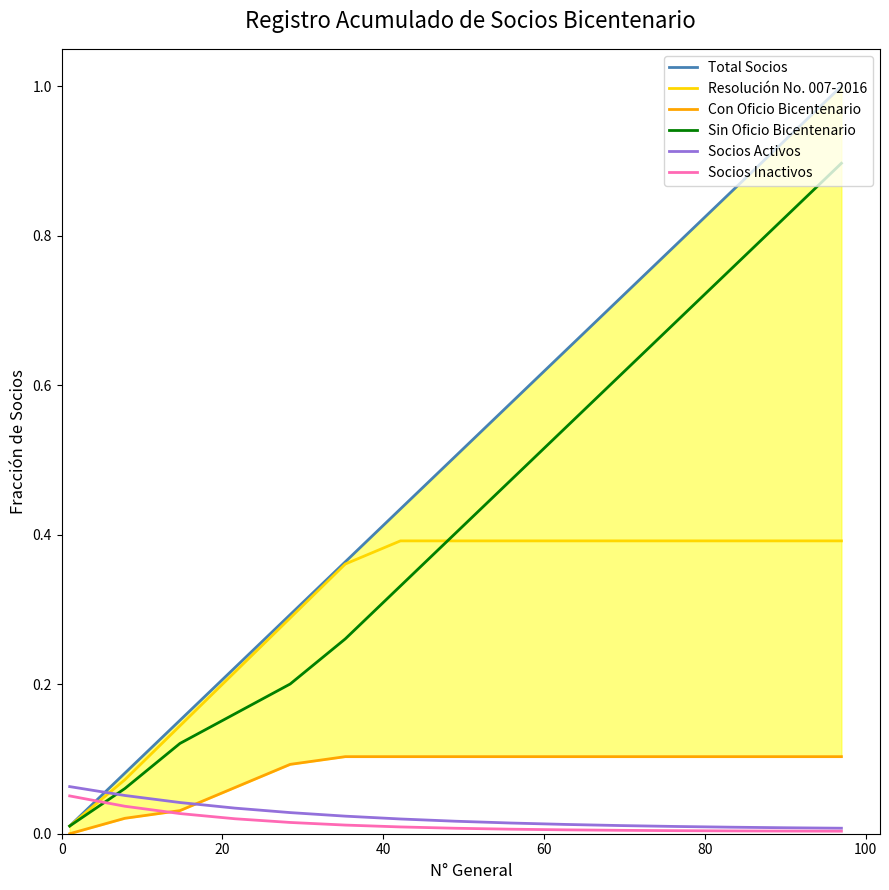

What is the average value of the Sin Oficio Bicentenario series?

0.4